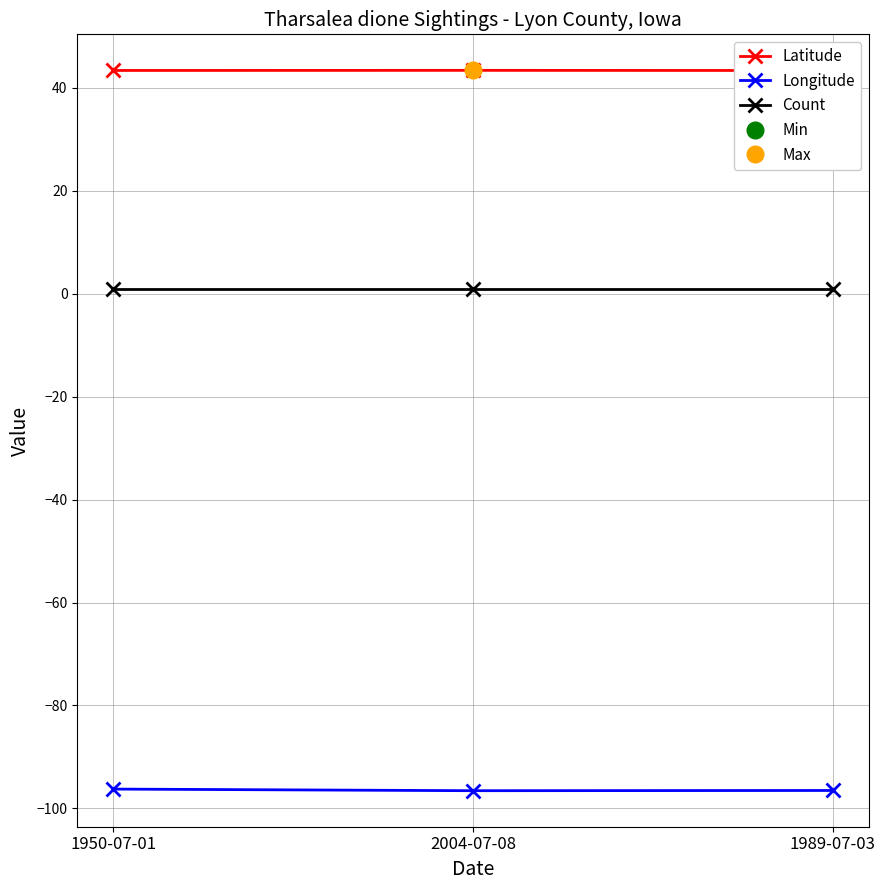

What is the label of the 2nd point from the right?

2004-07-08